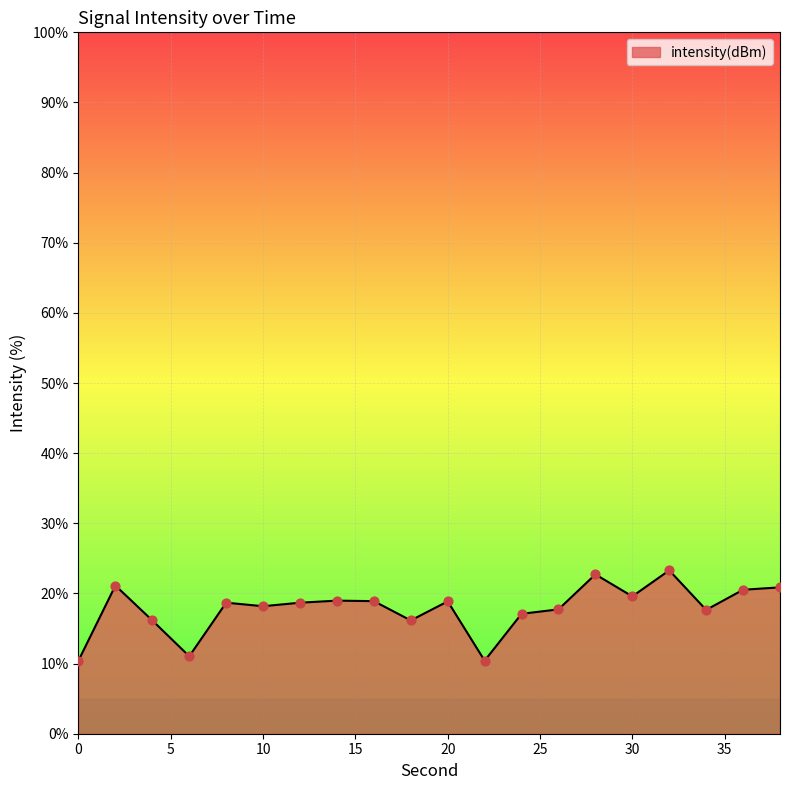

What is the maximum value shown in the chart?

23.3